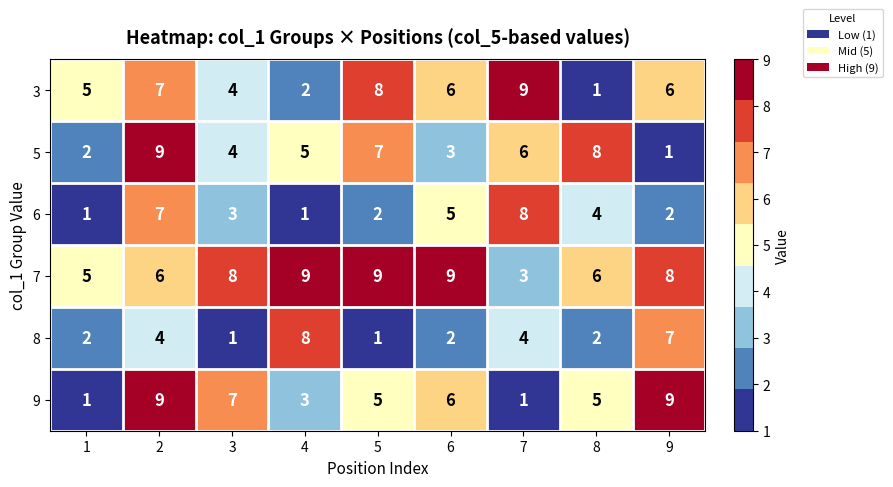

Which series has the largest total across all categories?

7